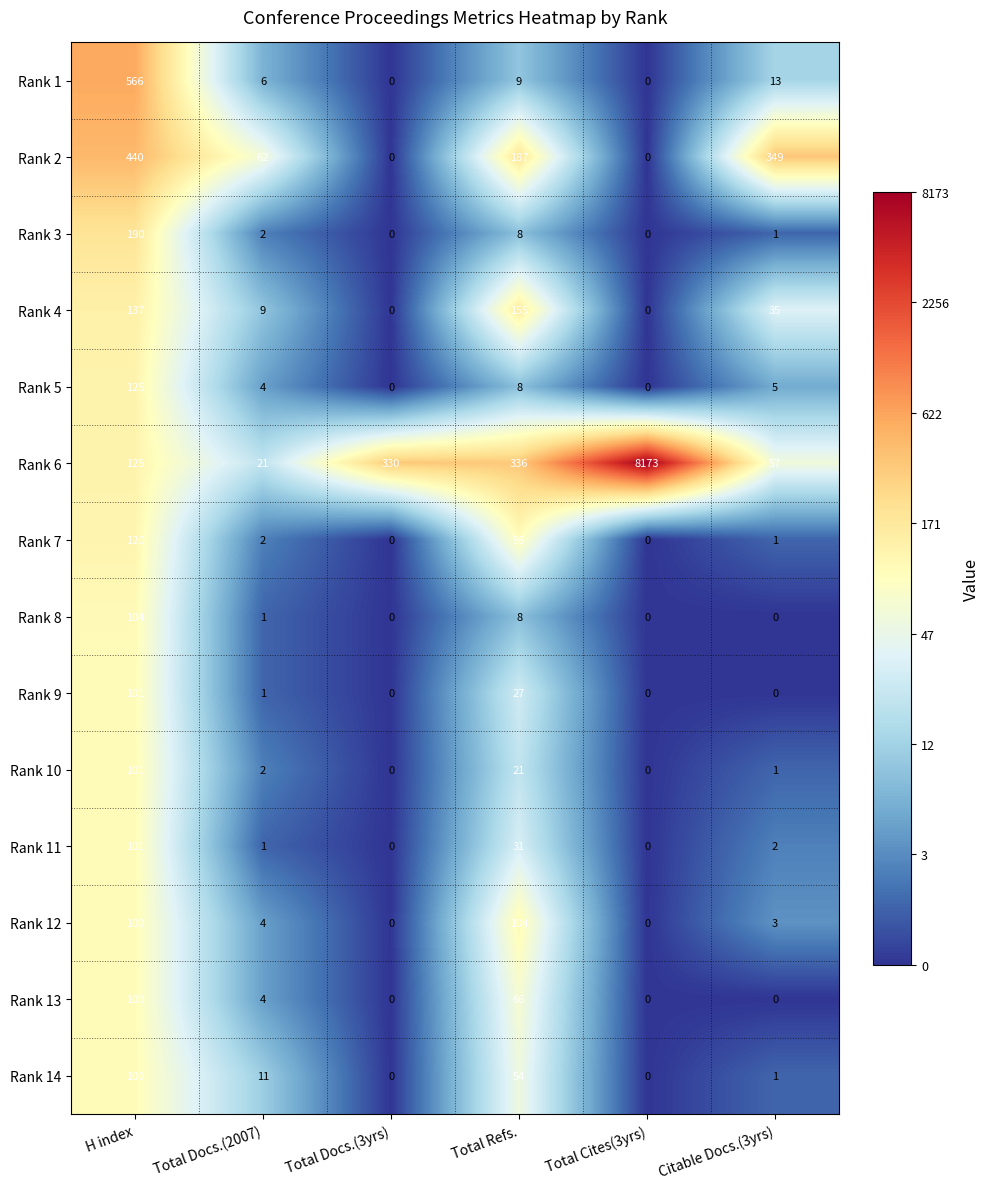

Which series has the largest total across all categories?

Rank 6